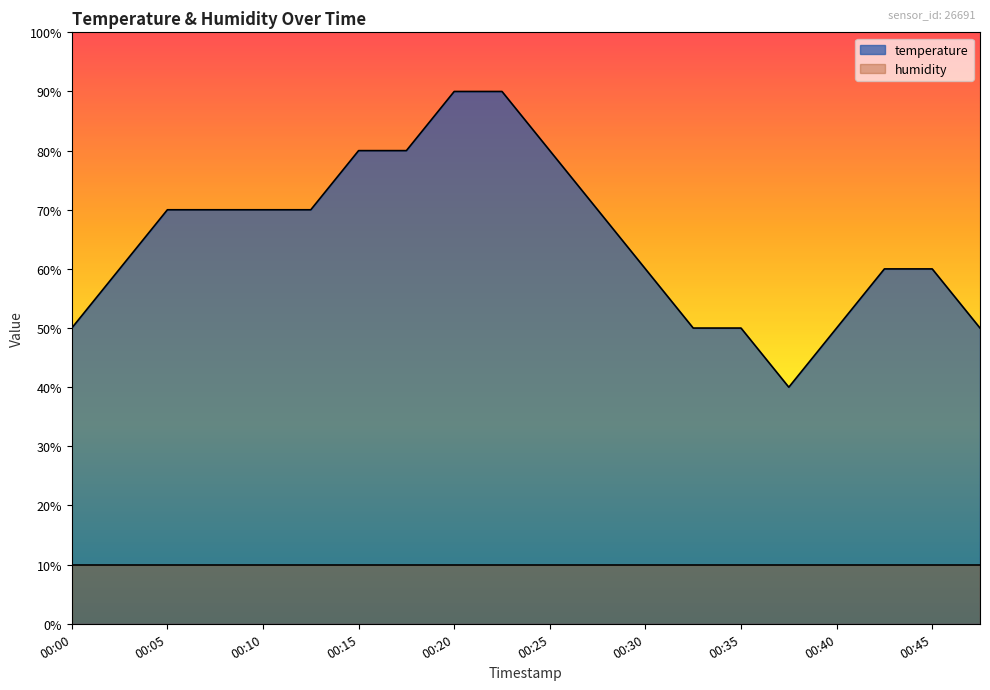

What is the maximum value shown in the chart?

90.0